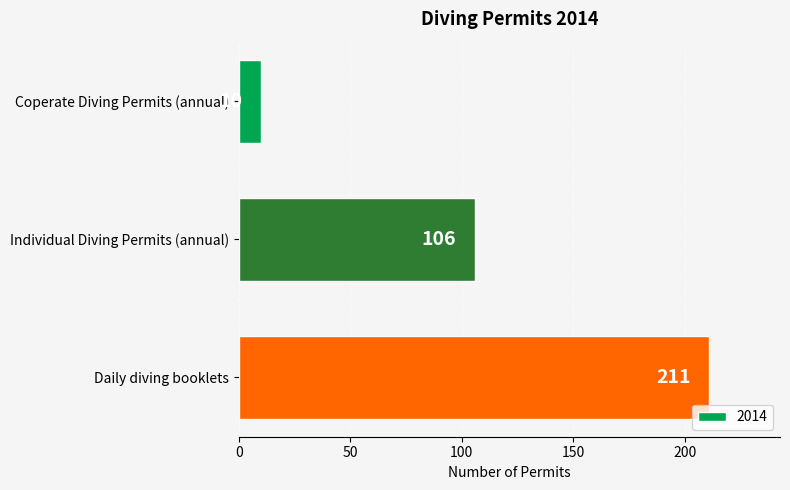

How many values are between 10 and 211?

3